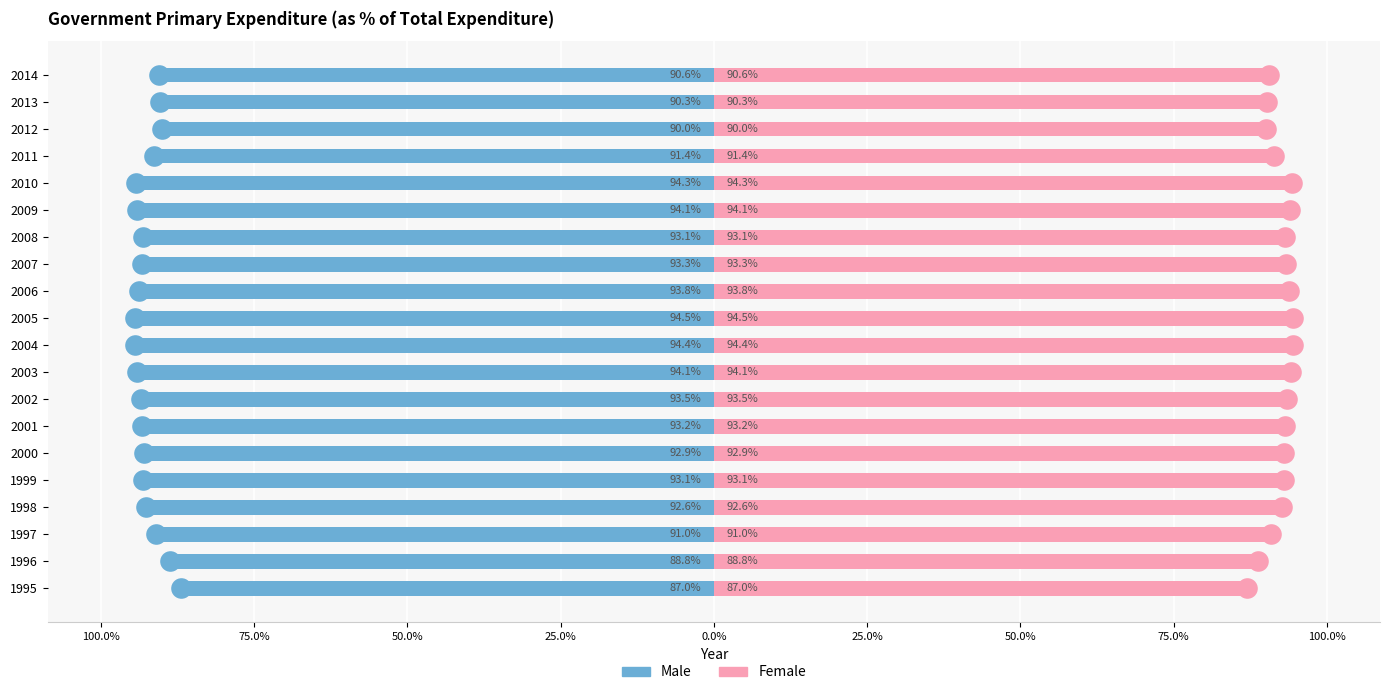

Which series has the widest spread of Y values?

Male